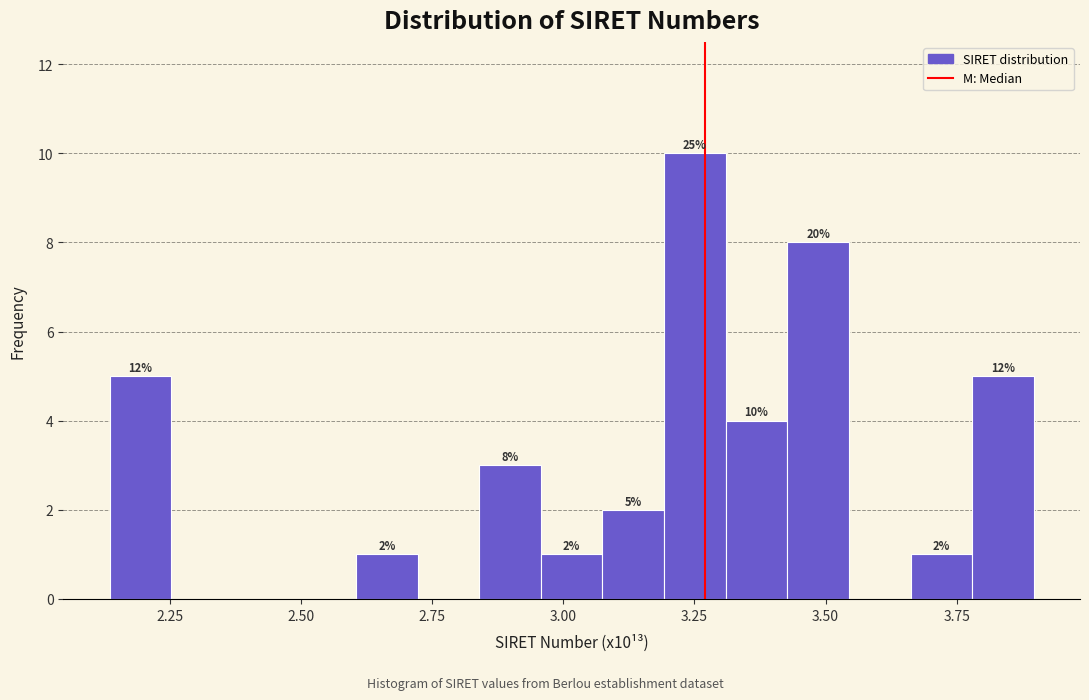

Read against the x-axis, roughly where is the centre of the tallest bar?

3.25